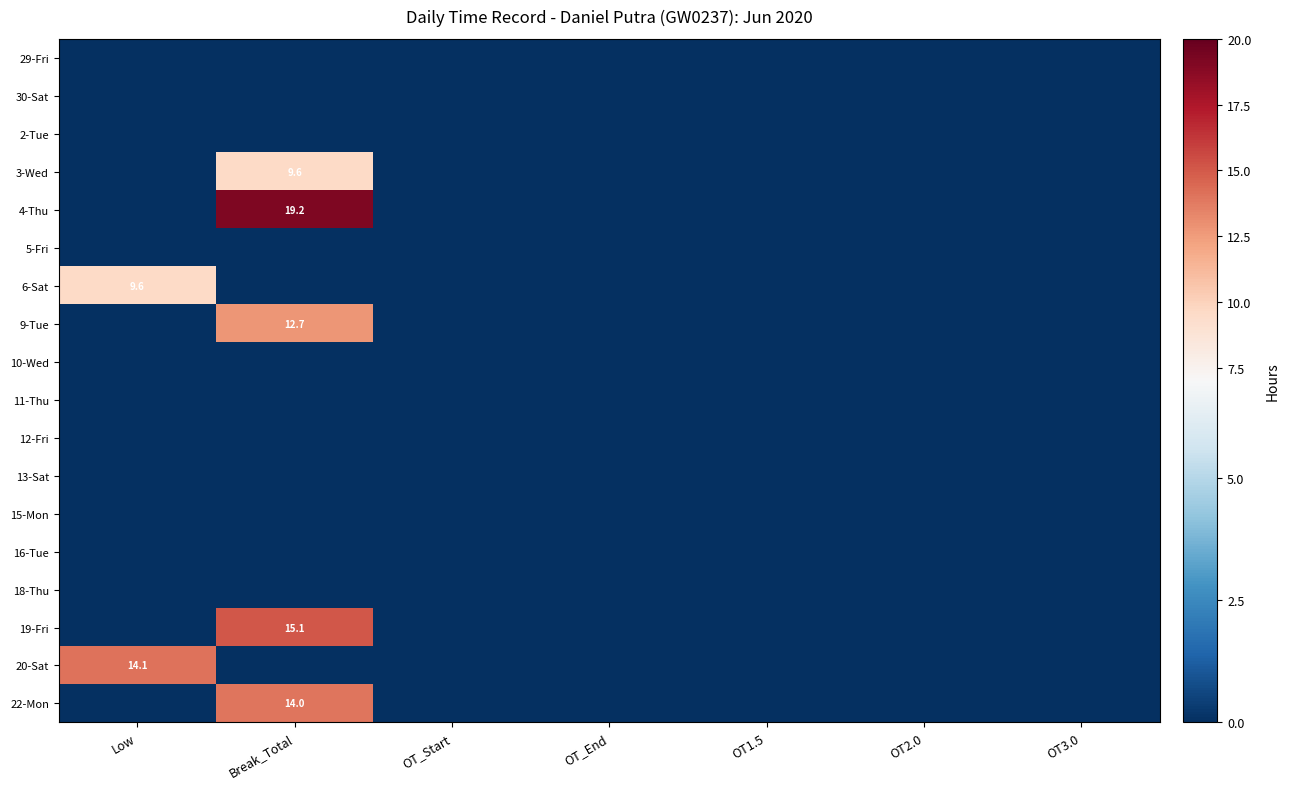

What is the average value of the 6-Sat series?

1.4